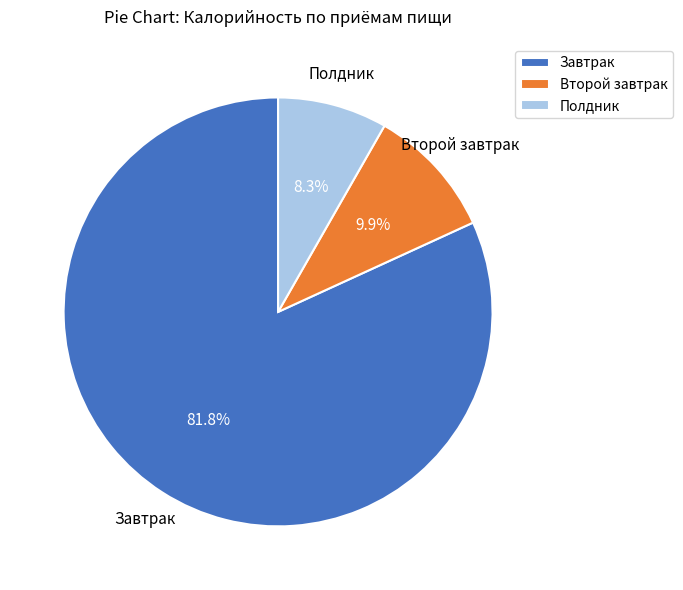

Is it true that Второй завтрак is 1% of the pie?

False